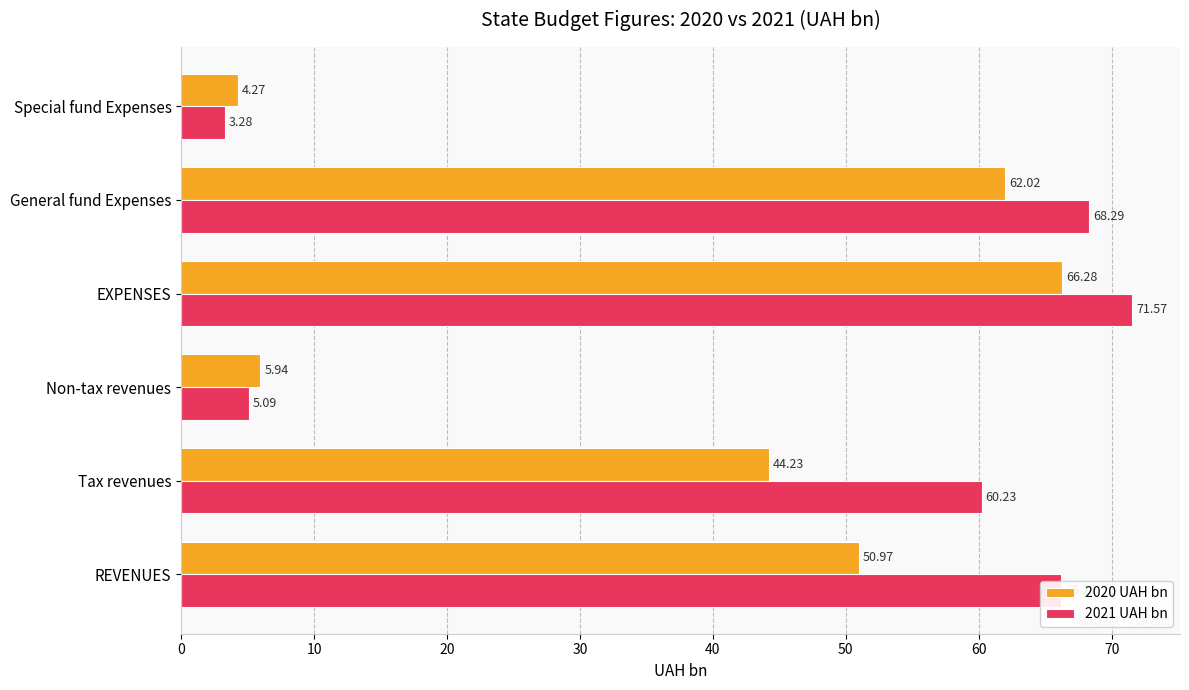

At how many categories does at least one series exceed 48?

4